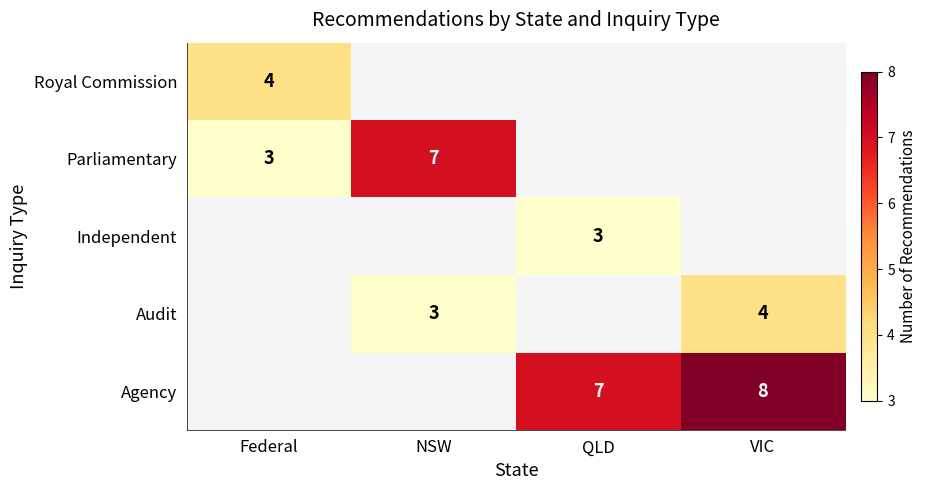

True or false: Agency has a value of 8 at VIC.

True